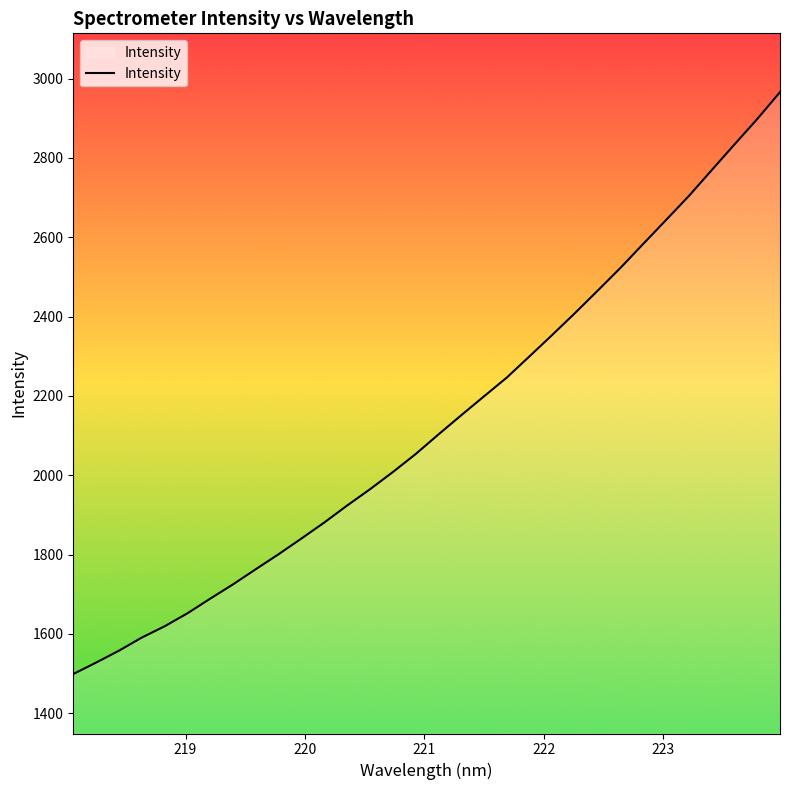

What is the difference between the maximum and minimum values?

1467.1